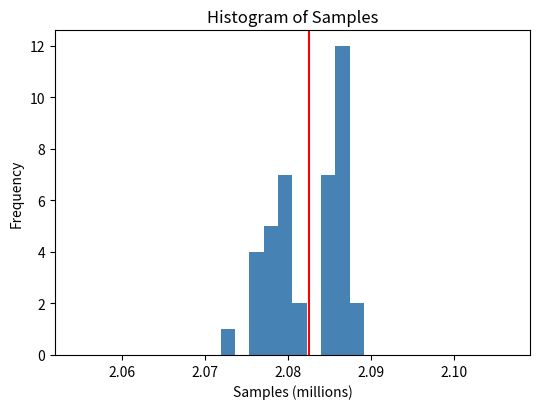

Read against the x-axis, roughly where is the centre of the tallest bar?

2.087